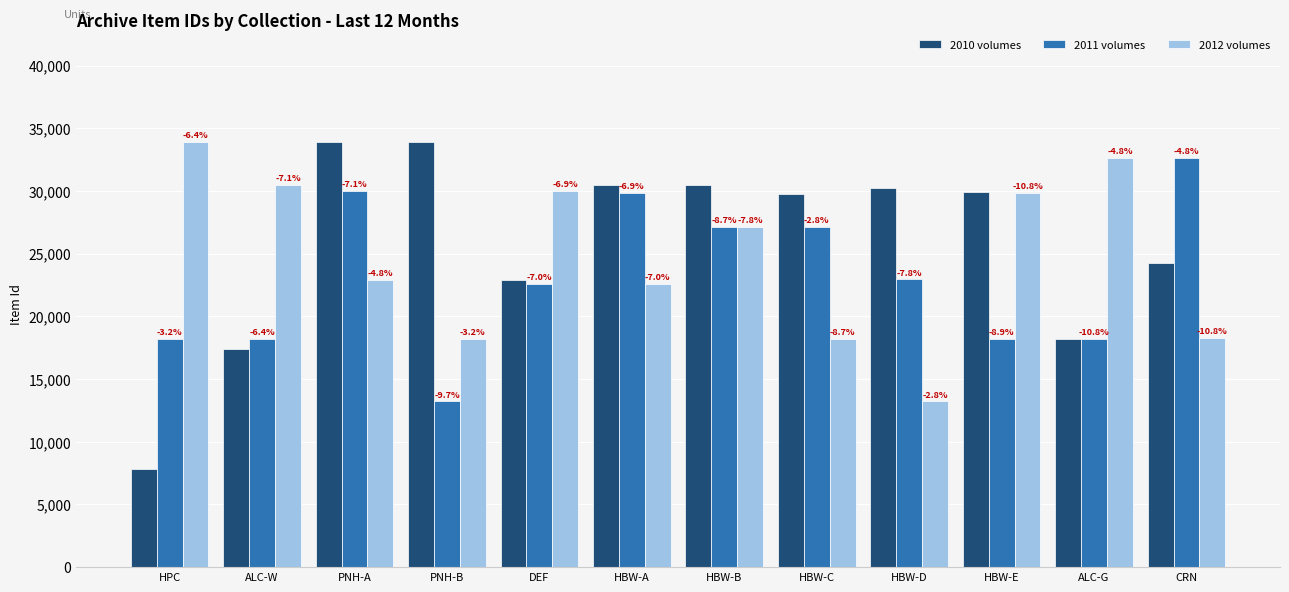

Read the 2010 volumes value at PNH-B, to the nearest 50.

33900